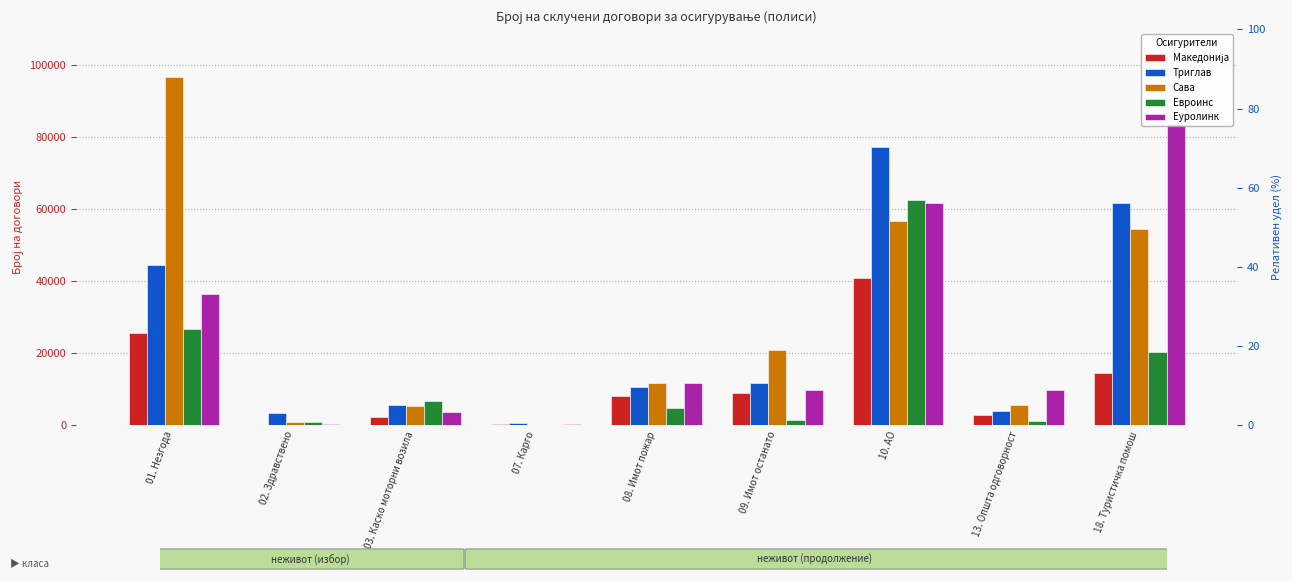

At which label is Триглав closest to 38993?

01. Незгода